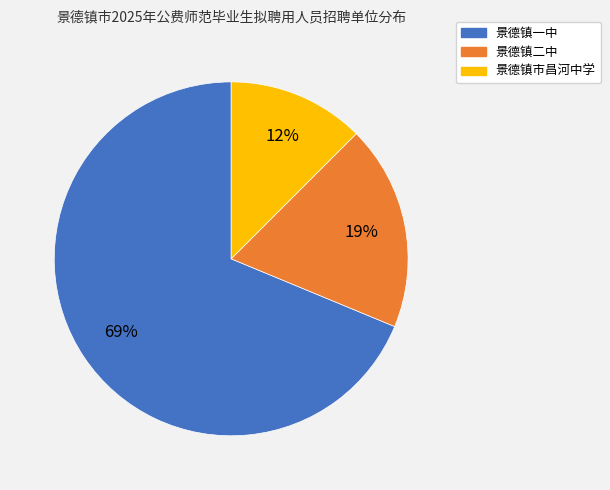

The 景德镇二中 slice represents 19% of the pie. True or false?

True